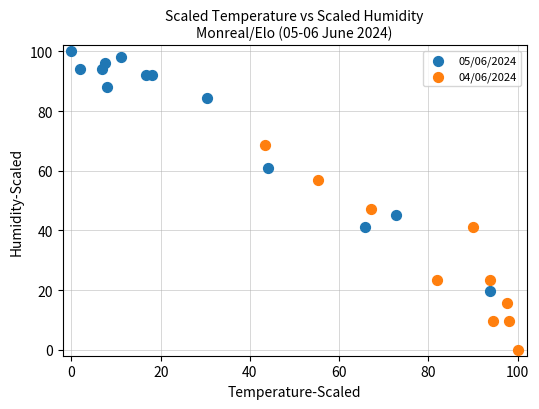

Which series contains the highest Y value?

05/06/2024